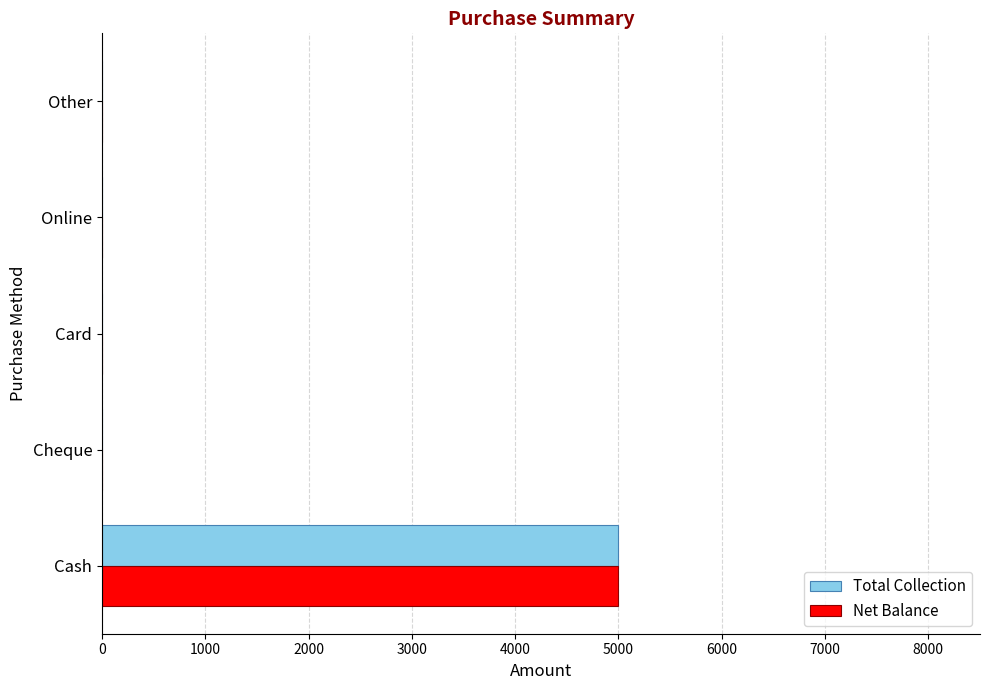

The value of Net Balance at Cheque is 0. True or false?

True